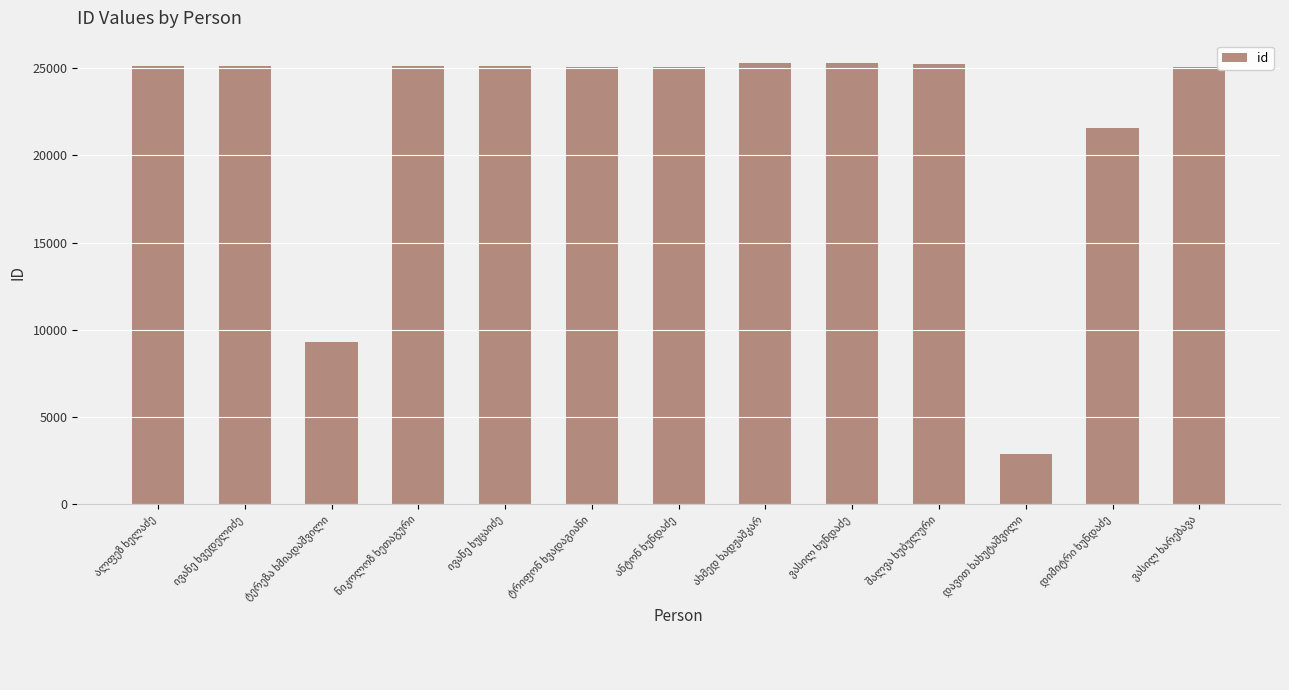

How many data points does each series have?

13